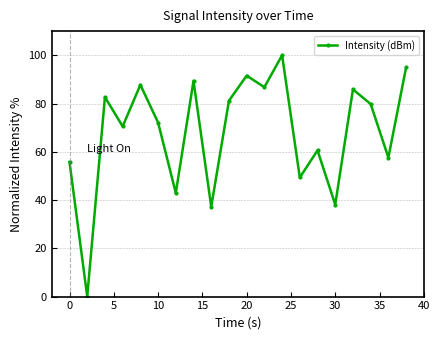

What is the maximum value shown in the chart?

100.0